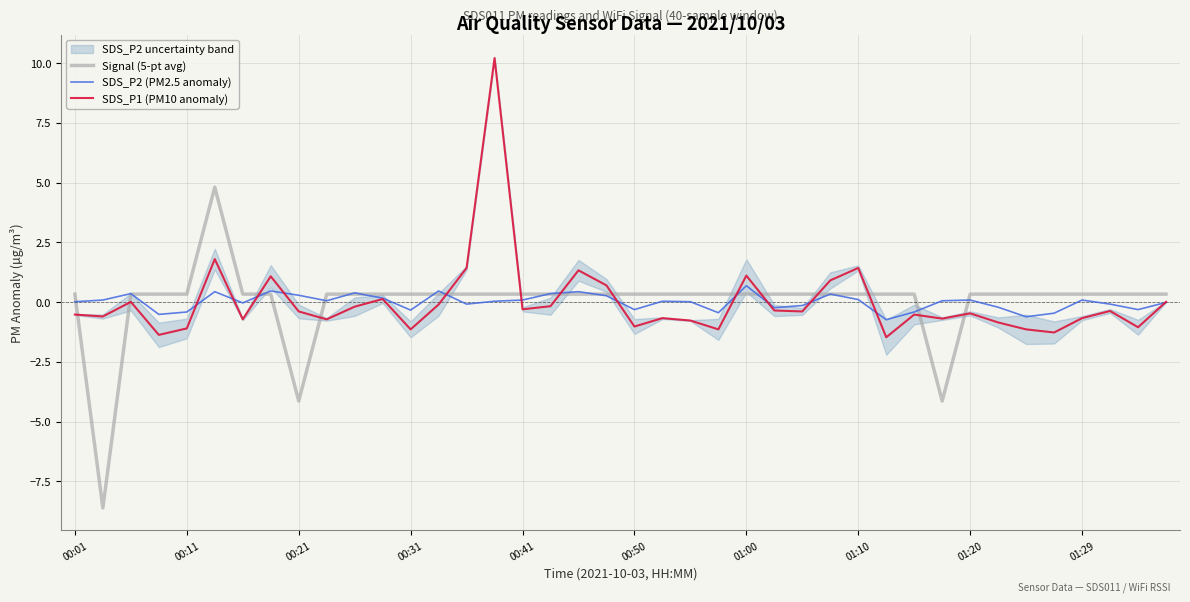

Reading right to left, list all the values displayed in this chart.

Signal (5-pt avg): 0.3	0.3	0.3	0.3	0.3	0.3	0.3	0.3	-4.1	0.3	0.3	0.3	0.3	0.3	0.3	0.3	0.3	0.3	0.3	0.3	0.3	0.3	0.3	0.3	0.3	0.3	0.3	0.3	0.3	0.3	0.3	-4.1	0.3	0.3	4.8	0.3	0.3	0.3	-8.6	0.3
SDS_P2 (PM2.5 anomaly): -0.0	-0.3	-0.1	0.1	-0.5	-0.6	-0.2	0.1	0.1	-0.4	-0.7	0.1	0.3	-0.1	-0.2	0.7	-0.4	0.0	0.0	-0.3	0.3	0.4	0.4	0.1	0.0	-0.1	0.5	-0.3	0.2	0.4	0.1	0.3	0.5	-0.0	0.4	-0.4	-0.5	0.4	0.1	0.0
SDS_P1 (PM10 anomaly): 0.0	-1.0	-0.4	-0.7	-1.3	-1.1	-0.8	-0.5	-0.7	-0.5	-1.5	1.4	0.9	-0.4	-0.3	1.1	-1.1	-0.8	-0.7	-1.0	0.7	1.3	-0.2	-0.3	10.2	1.4	-0.1	-1.1	0.1	-0.2	-0.7	-0.4	1.1	-0.7	1.8	-1.1	-1.4	0.0	-0.6	-0.5